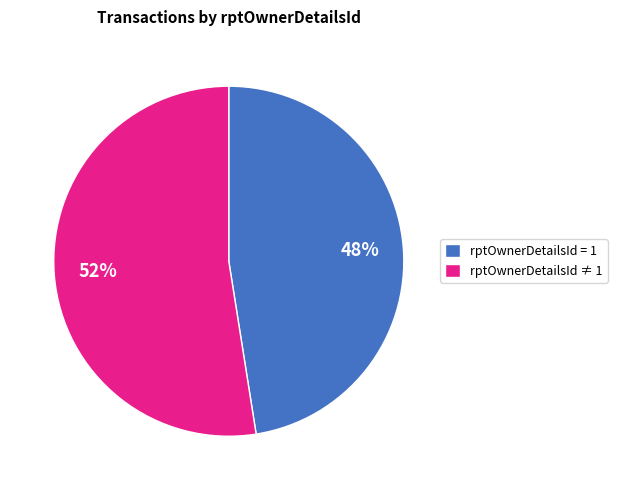

Is it true that rptOwnerDetailsId = 1 is 38% of the pie?

False